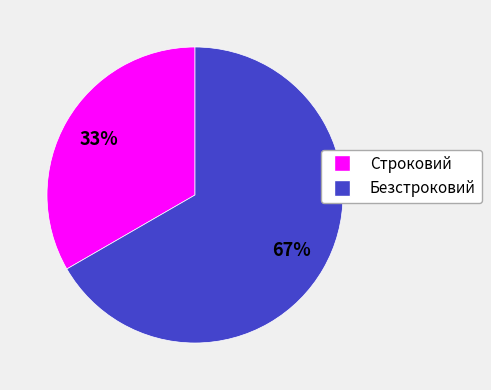

To the nearest percent, what is the average slice percentage?

50%